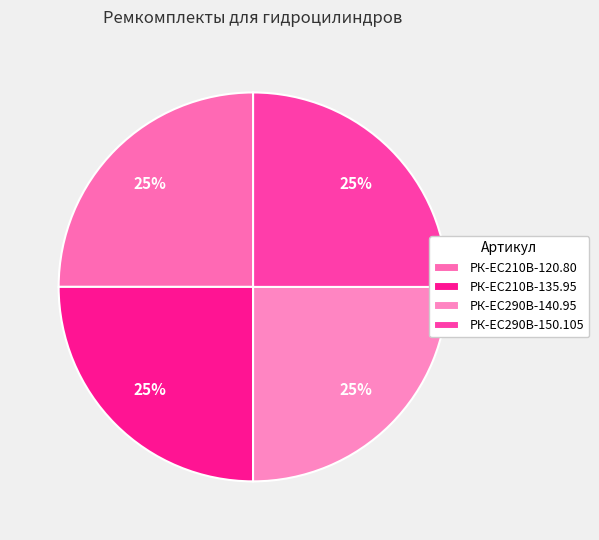

Between РК-EC210В-120.80 and РК-ЕС290В-150.105, which is larger?

РК-ЕС290В-150.105